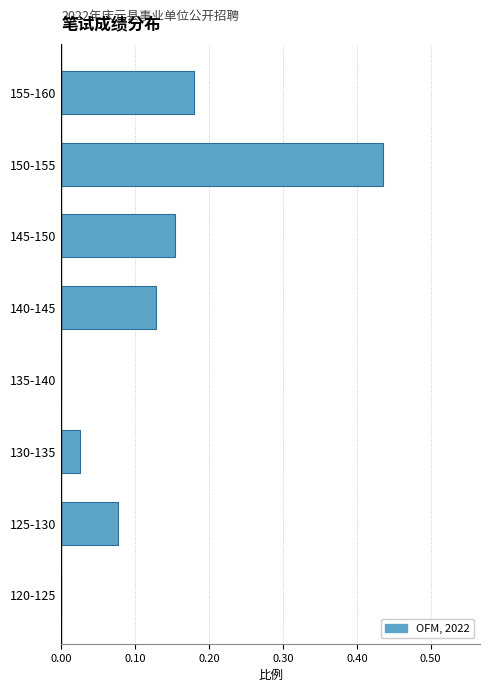

Which category has the highest value across all series?

150-155